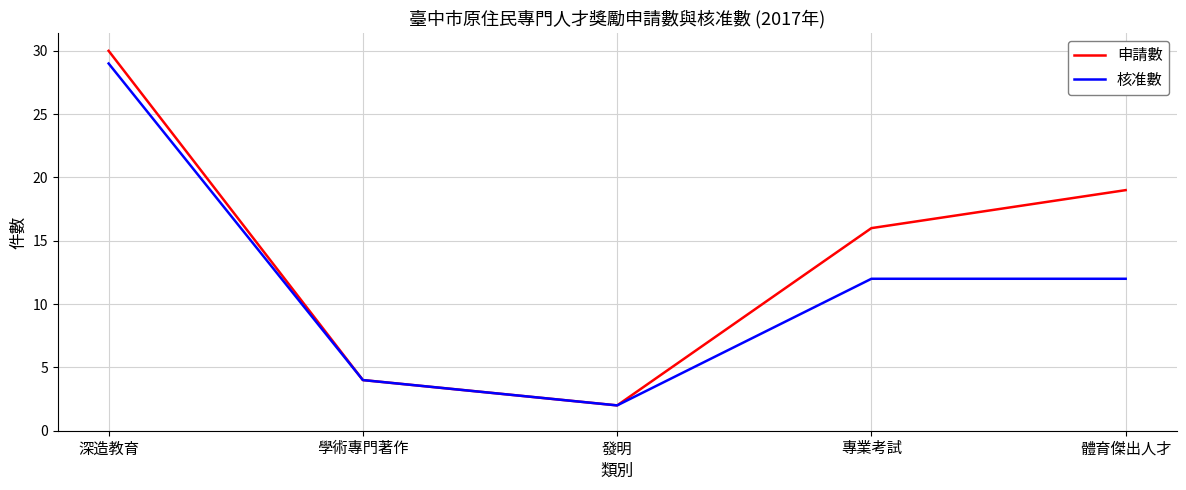

How many values in the 申請數 series are below 16?

2